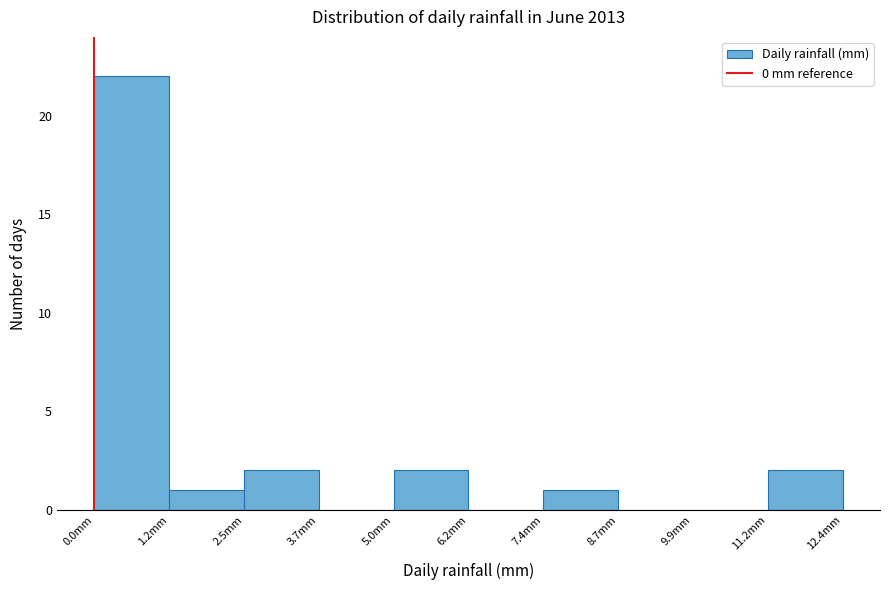

Reading left to right, transcribe this chart: for each bar, give the range it covers on the x-axis and its height. Neither the bar edges nor the heights are printed on the chart, so give them approximately, as read against the axes.

0.00 to 1.24: 22
1.24 to 2.48: 1
2.48 to 3.72: 2
3.72 to 4.96: 0
4.96 to 6.20: 2
6.20 to 7.44: 0
7.44 to 8.68: 1
8.68 to 9.92: 0
9.92 to 11.16: 0
11.16 to 12.40: 2